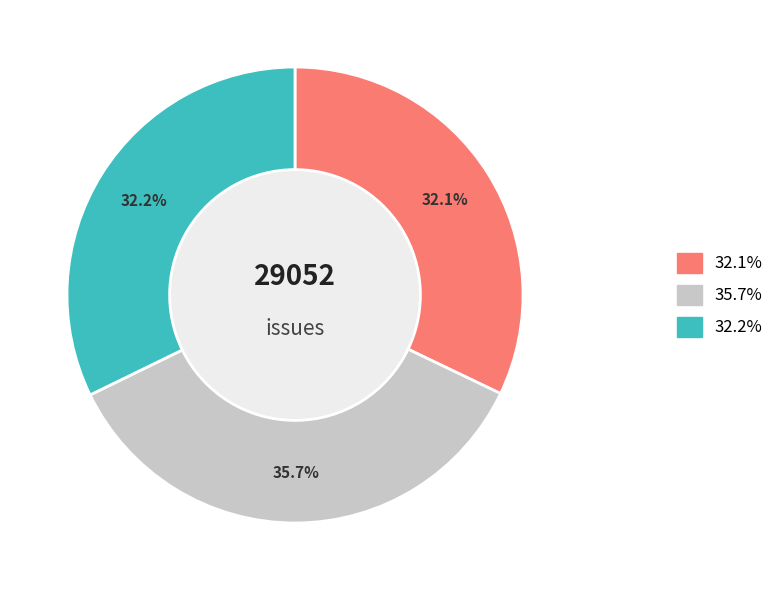

Is there a majority slice in this chart?

No